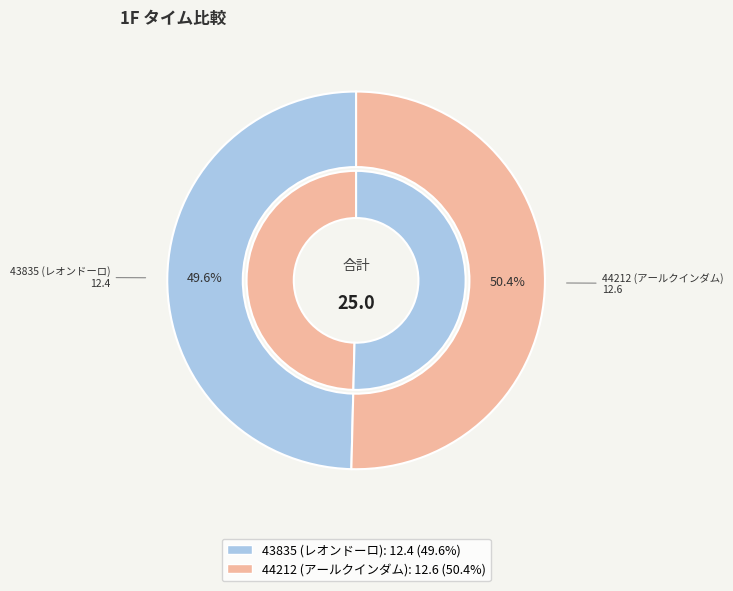

To the nearest percent, what percentage of the pie is 44212 (アールクインダム)?

50%